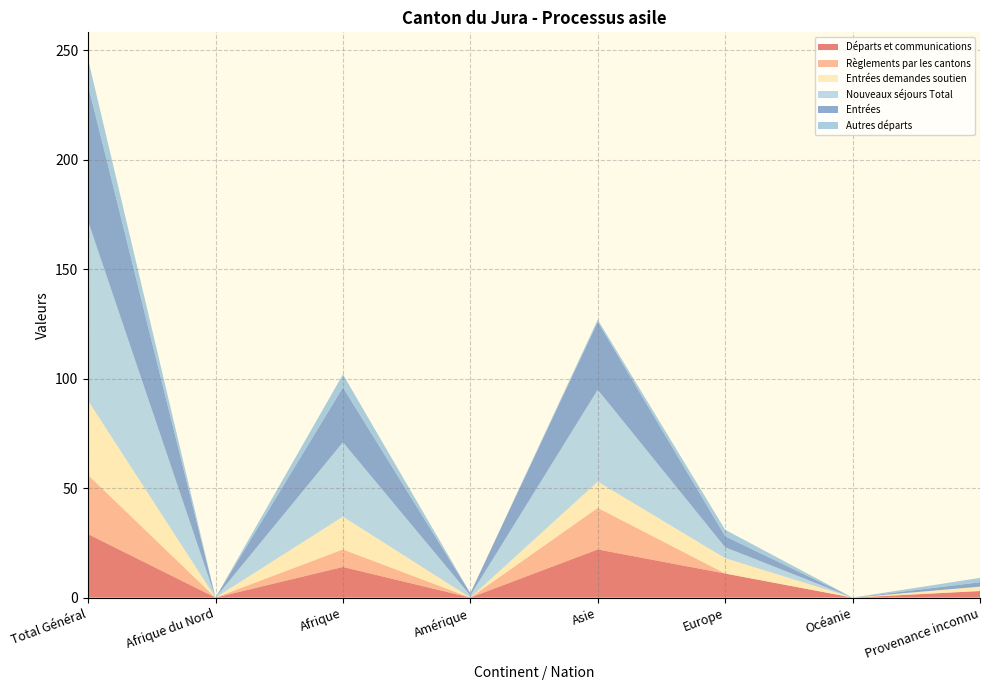

Reading right to left, transcribe all the data shown in this chart.

Départs et communications: Provenance inconnu=3	Océanie=0	Europe=11	Asie=22	Amérique=0	Afrique=14	Afrique du Nord=0	Total Général=29
Règlements par les cantons: Provenance inconnu=0	Océanie=0	Europe=0	Asie=19	Amérique=0	Afrique=8	Afrique du Nord=0	Total Général=27
Entrées demandes soutien: Provenance inconnu=2	Océanie=0	Europe=7	Asie=12	Amérique=0	Afrique=15	Afrique du Nord=0	Total Général=34
Nouveaux séjours Total: Provenance inconnu=0	Océanie=0	Europe=5	Asie=42	Amérique=1	Afrique=34	Afrique du Nord=0	Total Général=82
Entrées: Provenance inconnu=2	Océanie=0	Europe=5	Asie=31	Amérique=1	Afrique=25	Afrique du Nord=0	Total Général=62
Autres départs: Provenance inconnu=2	Océanie=0	Europe=3	Asie=1	Amérique=0	Afrique=6	Afrique du Nord=0	Total Général=12